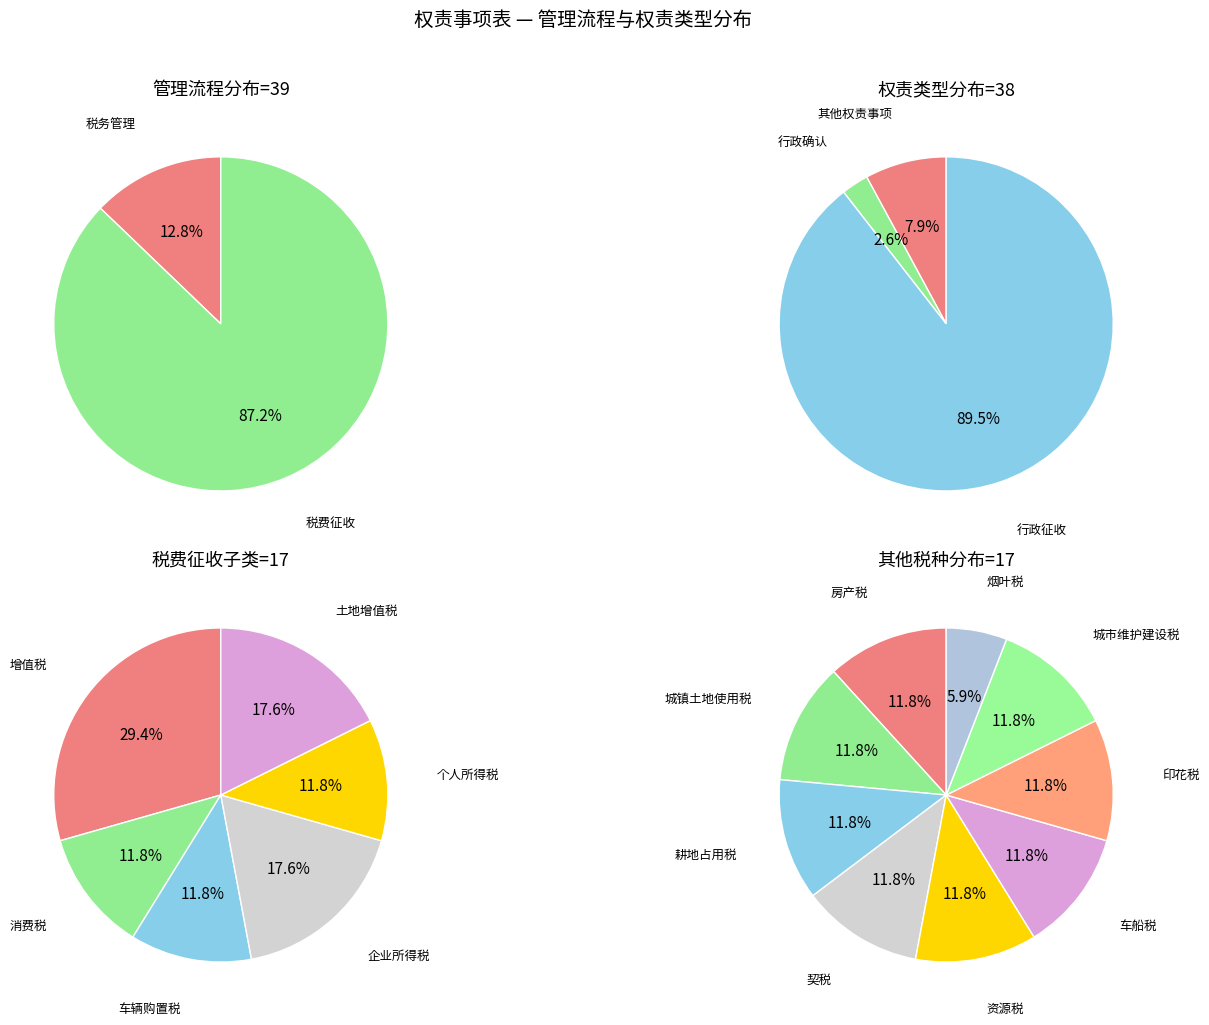

How many slices are in this pie chart?

6